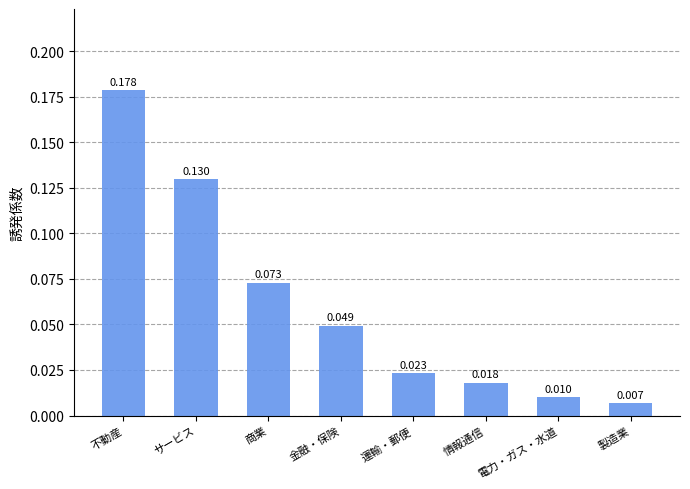

Which label corresponds to the smallest value in the chart?

製造業